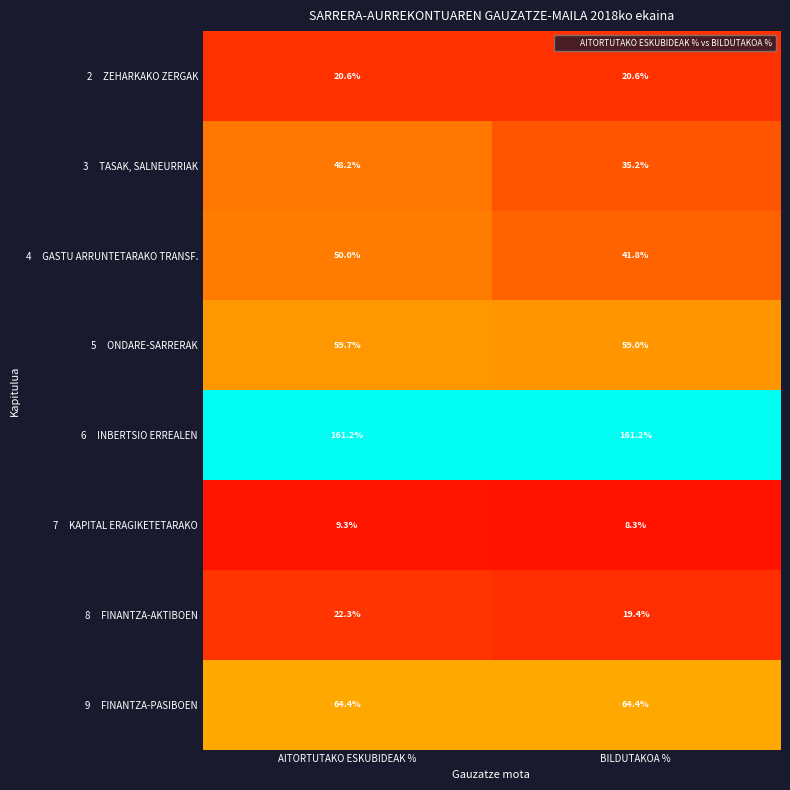

What is the difference between the highest and lowest values at BILDUTAKOA %?

152.9